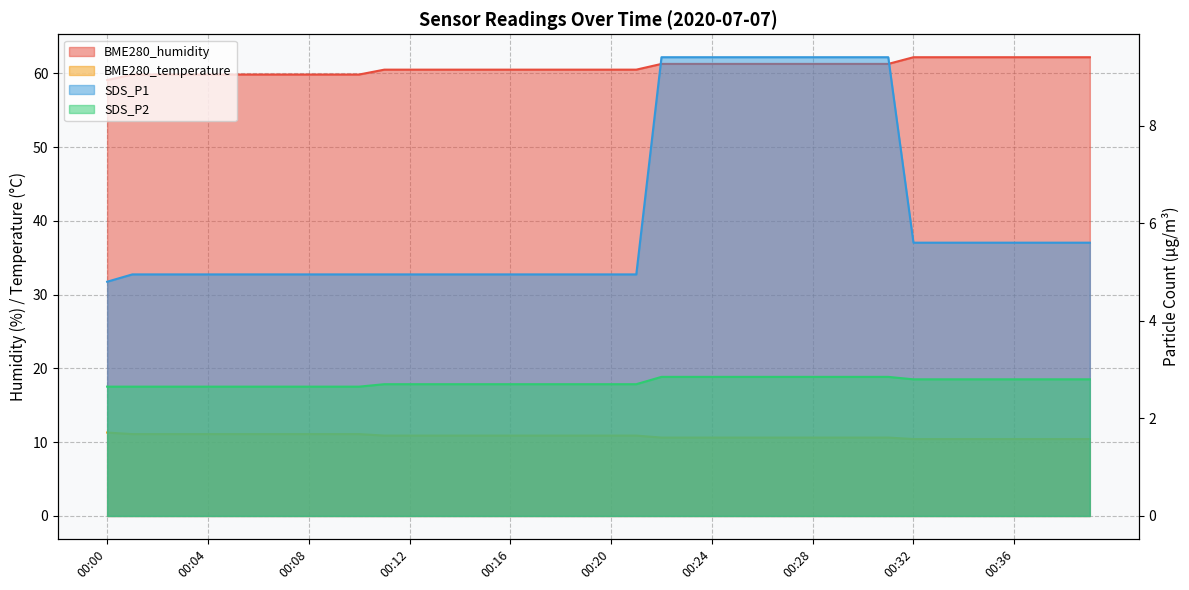

What is the spread (max minus min) of values at 00:16?

57.8